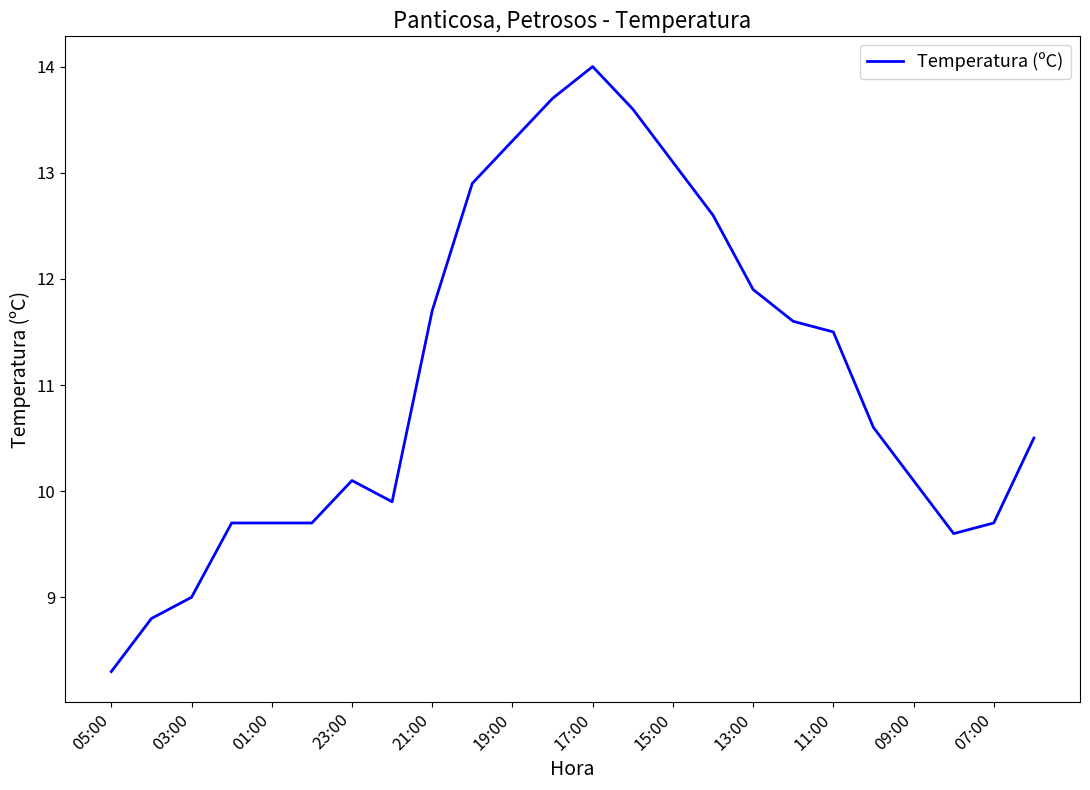

What is the maximum value shown in the chart?

14.0